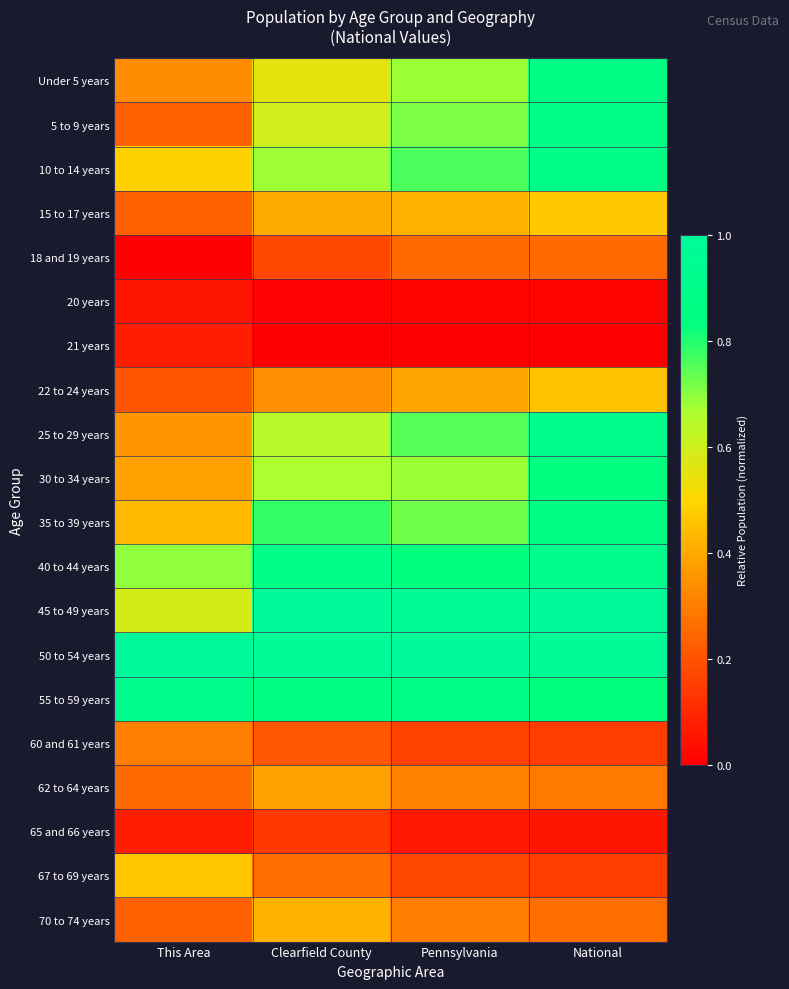

Reading left to right, extract all data points from this chart.

Under 5 years: This Area=0.3	Clearfield County=0.6	Pennsylvania=0.7	National=0.9
5 to 9 years: This Area=0.2	Clearfield County=0.6	Pennsylvania=0.7	National=0.9
10 to 14 years: This Area=0.5	Clearfield County=0.7	Pennsylvania=0.8	National=0.9
15 to 17 years: This Area=0.2	Clearfield County=0.4	Pennsylvania=0.4	National=0.5
18 and 19 years: This Area=0.0	Clearfield County=0.2	Pennsylvania=0.3	National=0.3
20 years: This Area=0.1	Clearfield County=0.0	Pennsylvania=0.0	National=0.0
21 years: This Area=0.1	Clearfield County=0.0	Pennsylvania=0.0	National=0.0
22 to 24 years: This Area=0.2	Clearfield County=0.3	Pennsylvania=0.4	National=0.5
25 to 29 years: This Area=0.4	Clearfield County=0.6	Pennsylvania=0.7	National=0.9
30 to 34 years: This Area=0.4	Clearfield County=0.7	Pennsylvania=0.7	National=0.9
35 to 39 years: This Area=0.4	Clearfield County=0.8	Pennsylvania=0.7	National=0.9
40 to 44 years: This Area=0.7	Clearfield County=0.9	Pennsylvania=0.8	National=0.9
45 to 49 years: This Area=0.6	Clearfield County=1.0	Pennsylvania=1.0	National=1.0
50 to 54 years: This Area=1.0	Clearfield County=1.0	Pennsylvania=1.0	National=1.0
55 to 59 years: This Area=0.9	Clearfield County=0.9	Pennsylvania=0.9	National=0.8
60 and 61 years: This Area=0.3	Clearfield County=0.2	Pennsylvania=0.2	National=0.2
62 to 64 years: This Area=0.3	Clearfield County=0.4	Pennsylvania=0.3	National=0.3
65 and 66 years: This Area=0.1	Clearfield County=0.1	Pennsylvania=0.1	National=0.1
67 to 69 years: This Area=0.5	Clearfield County=0.3	Pennsylvania=0.2	National=0.2
70 to 74 years: This Area=0.2	Clearfield County=0.4	Pennsylvania=0.3	National=0.3